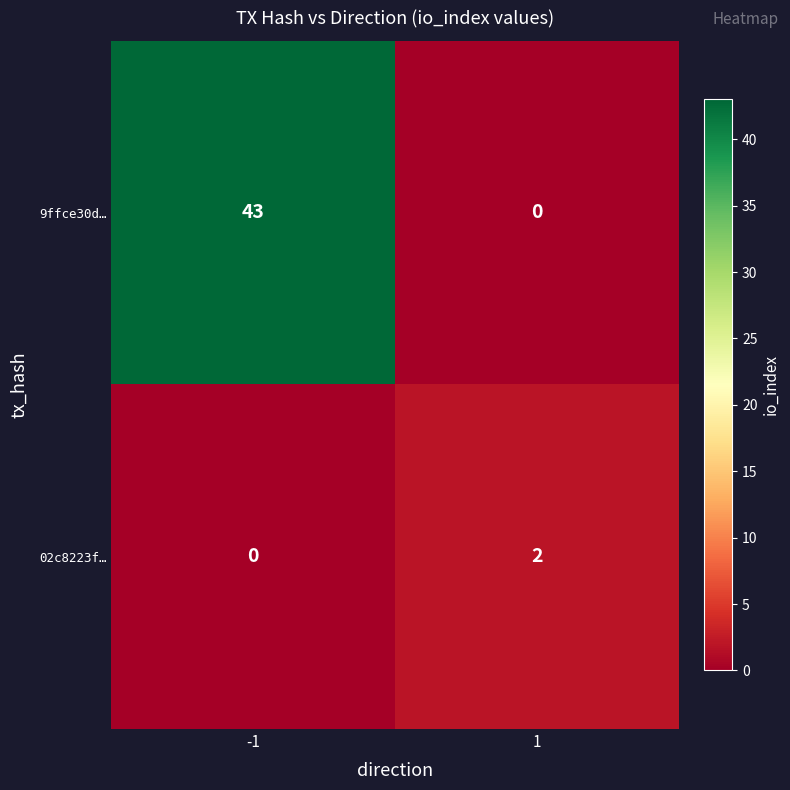

The value of 9ffce30d… at -1 is 59. True or false?

False